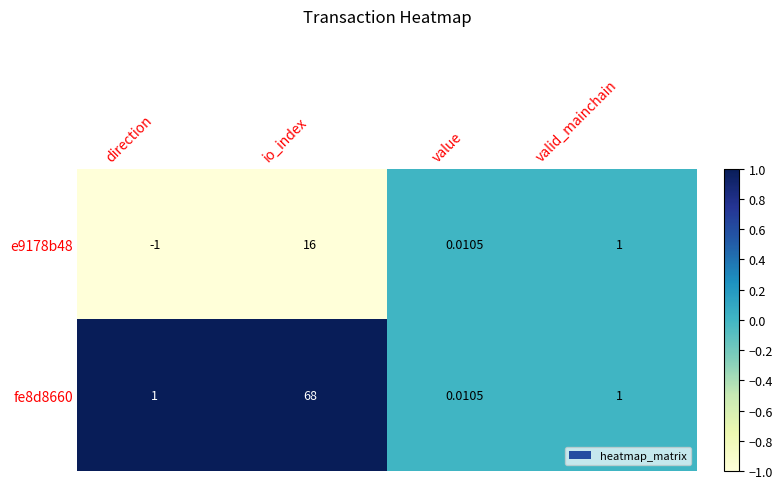

List the labels in order of e9178b48 value, smallest first.

direction, value, valid_mainchain, io_index